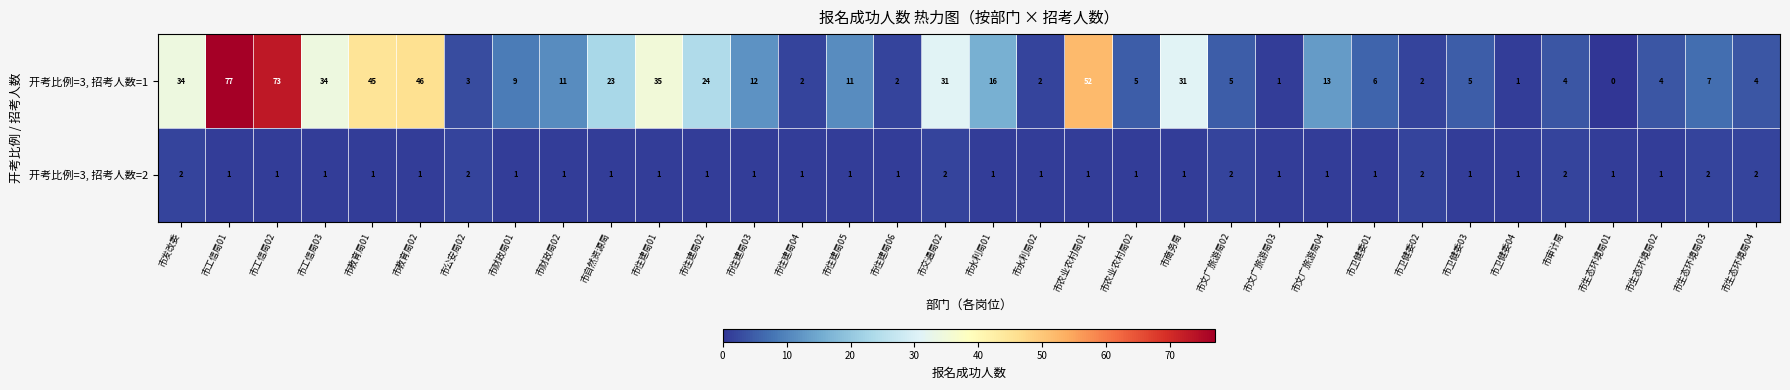

What is the difference between the second highest and second lowest values in the 开考比例=3, 招考人数=1 series?

72